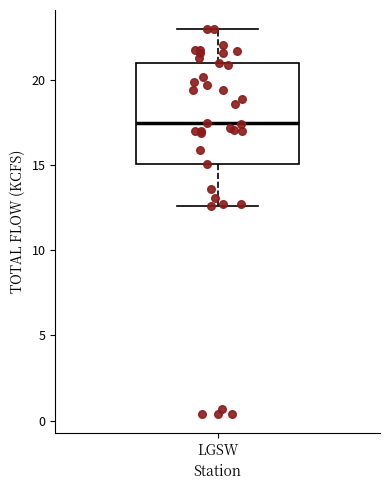

Where is the upper edge of the box for LGSW on the y-axis? The values are not printed on the chart, so give them approximately, as read against the axis.

21.0